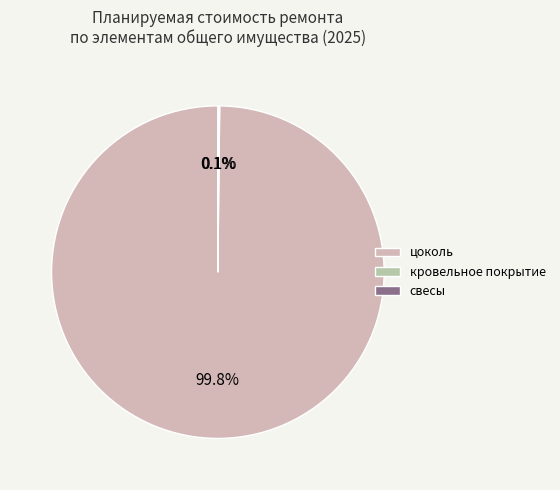

Which category has the smallest portion of the pie?

кровельное покрытие